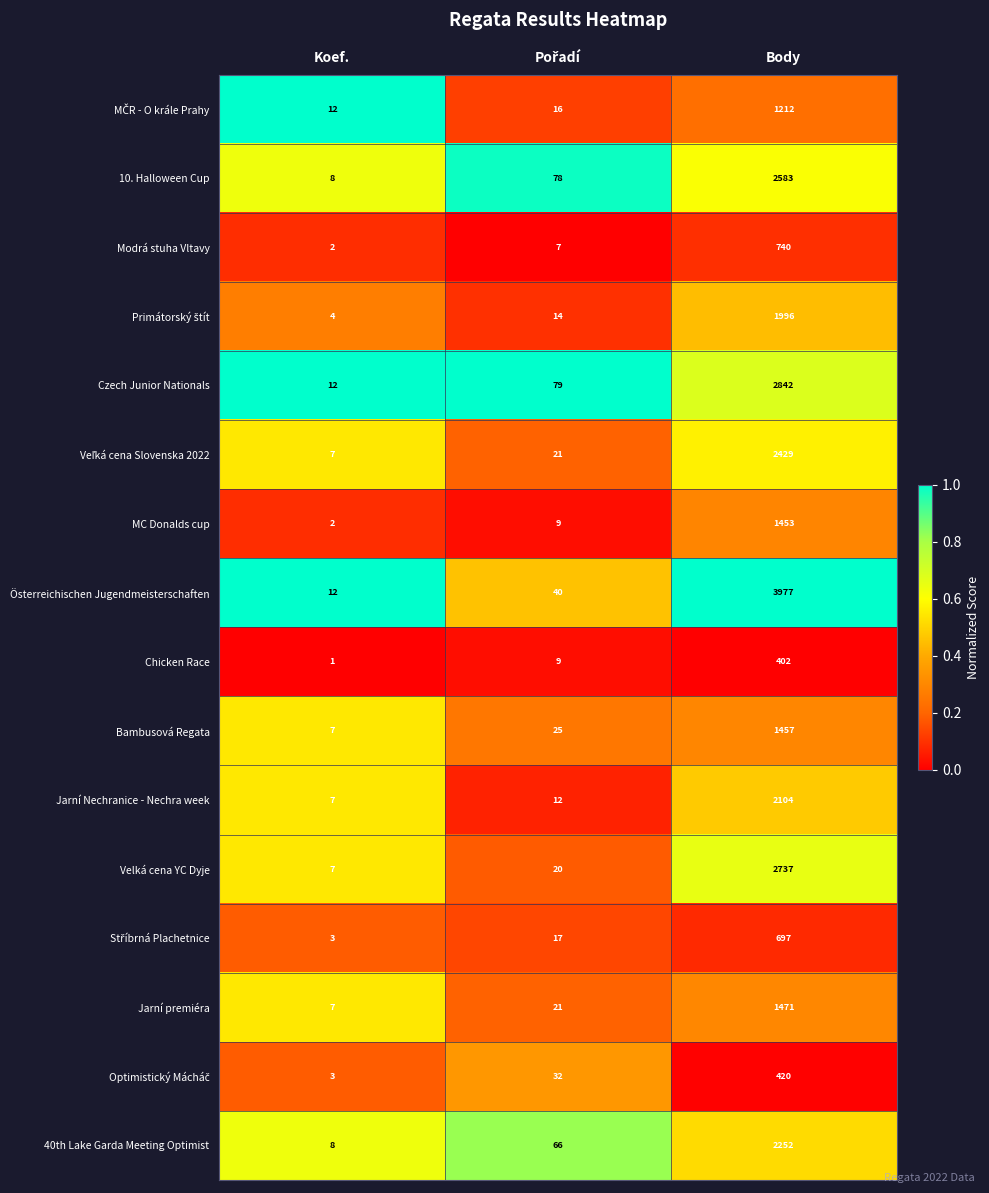

Read the 10. Halloween Cup value at Body.

2583